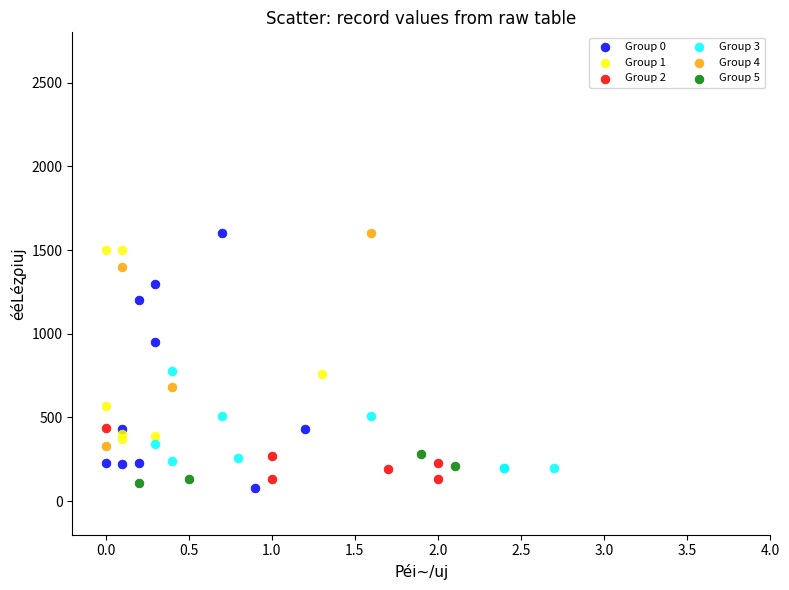

Which series has the largest Y range (max minus min)?

Group 0